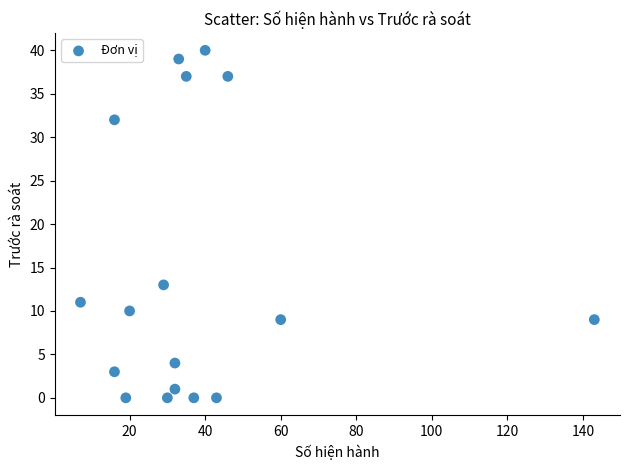

What is the range of X values (max minus min)?

136